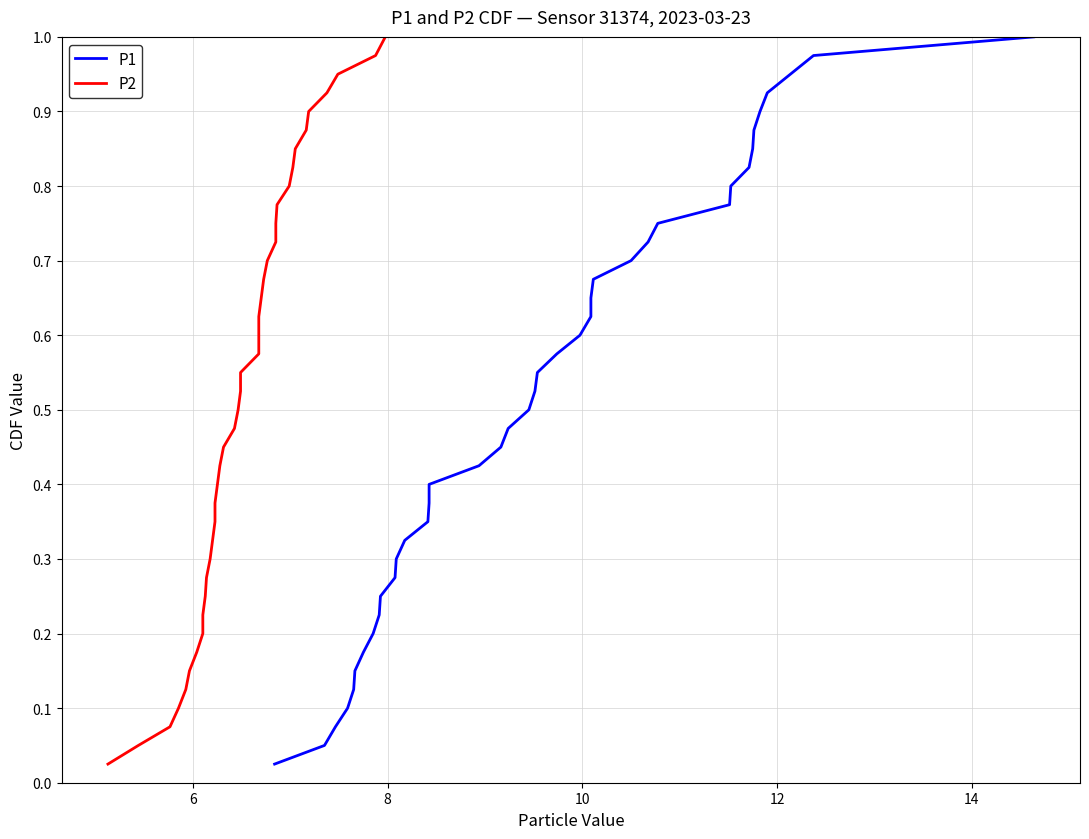

Is this an area chart (filled region under the line)?

No